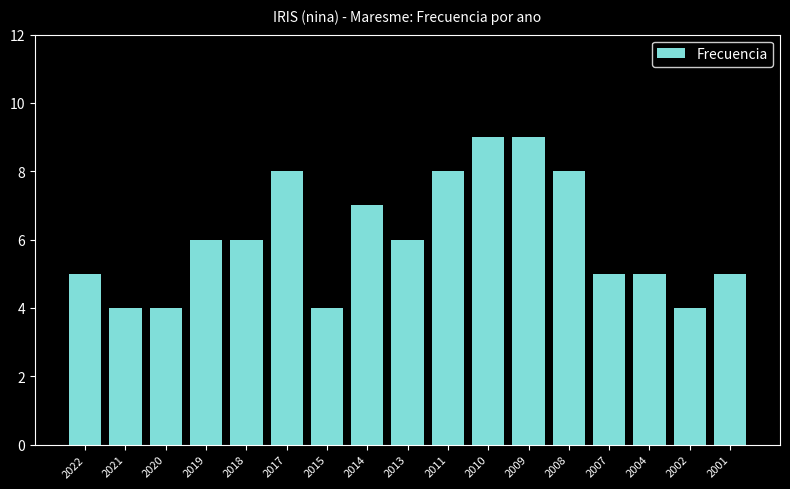

Reading right to left, what are all the values shown in this chart?

2001=5	2002=4	2004=5	2007=5	2008=8	2009=9	2010=9	2011=8	2013=6	2014=7	2015=4	2017=8	2018=6	2019=6	2020=4	2021=4	2022=5